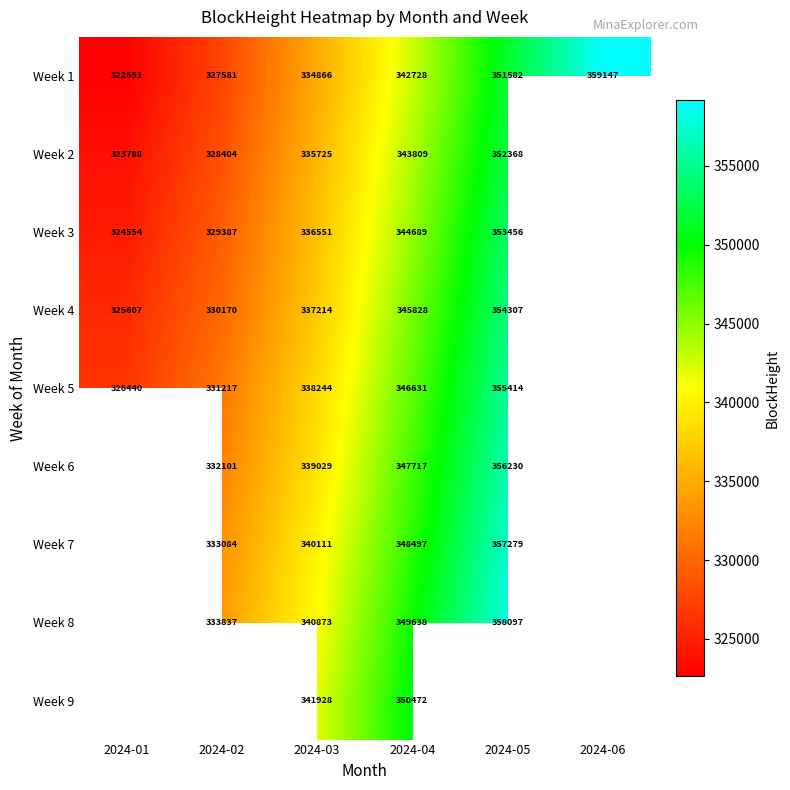

The value of Week 1 at 2024-06 is 522269. True or false?

False